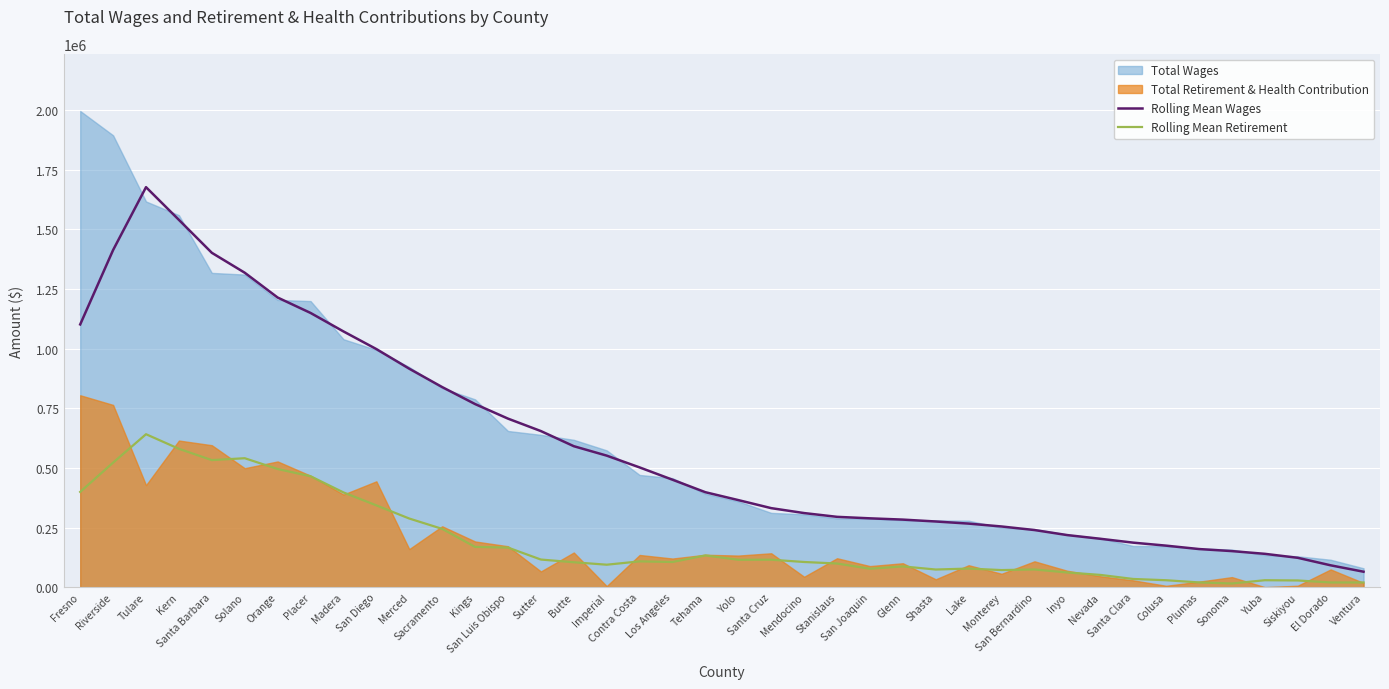

True or false: Rolling Mean Retirement and Rolling Mean Wages cross at least once.

False